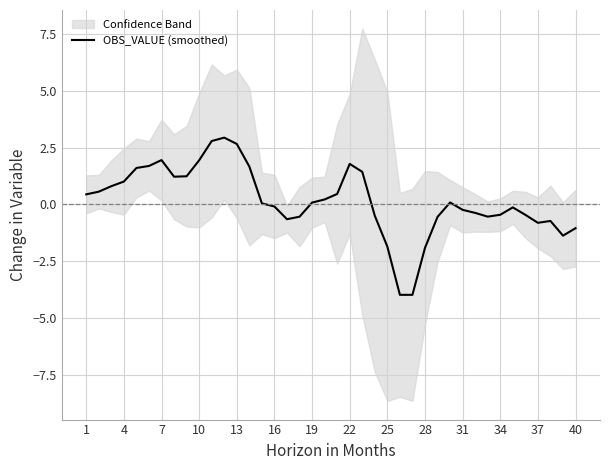

Reading right to left, transcribe all the data shown in this chart.

-1.1	-1.4	-0.7	-0.8	-0.5	-0.1	-0.5	-0.5	-0.4	-0.2	0.1	-0.6	-1.9	-4.0	-4.0	-1.9	-0.5	1.4	1.8	0.5	0.2	0.1	-0.5	-0.7	-0.1	0.0	1.7	2.7	2.9	2.8	1.9	1.2	1.2	1.9	1.7	1.6	1.0	0.8	0.6	0.4